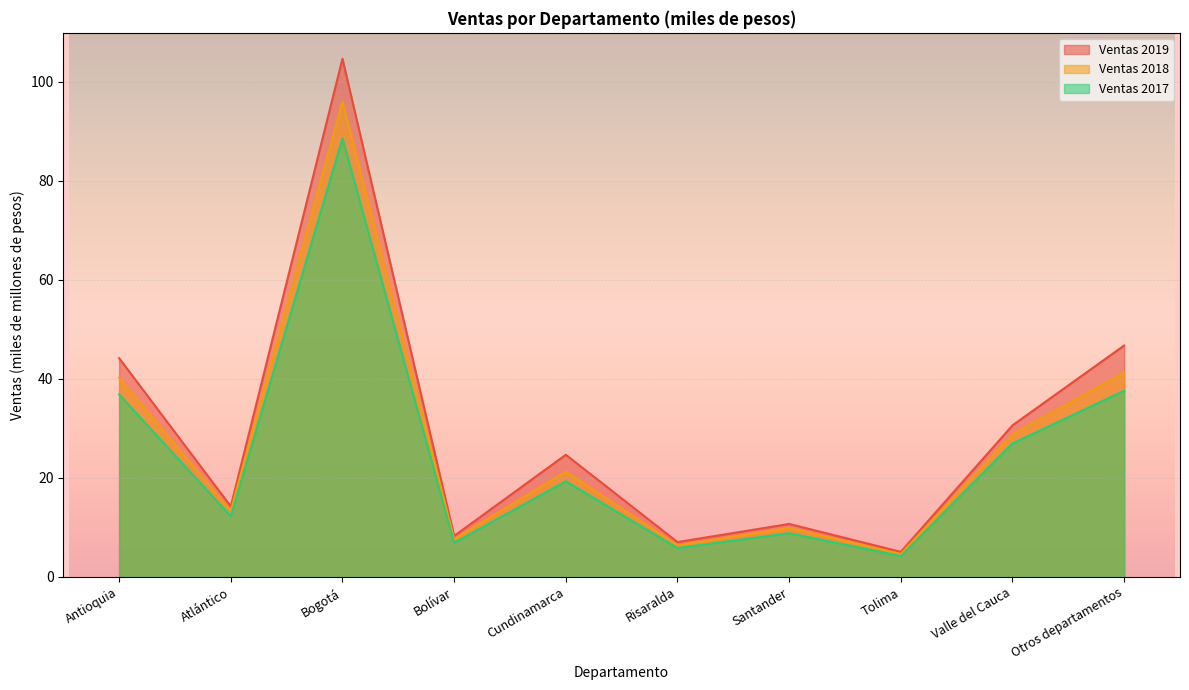

What is the lowest value of the Ventas 2019 series?

5.1